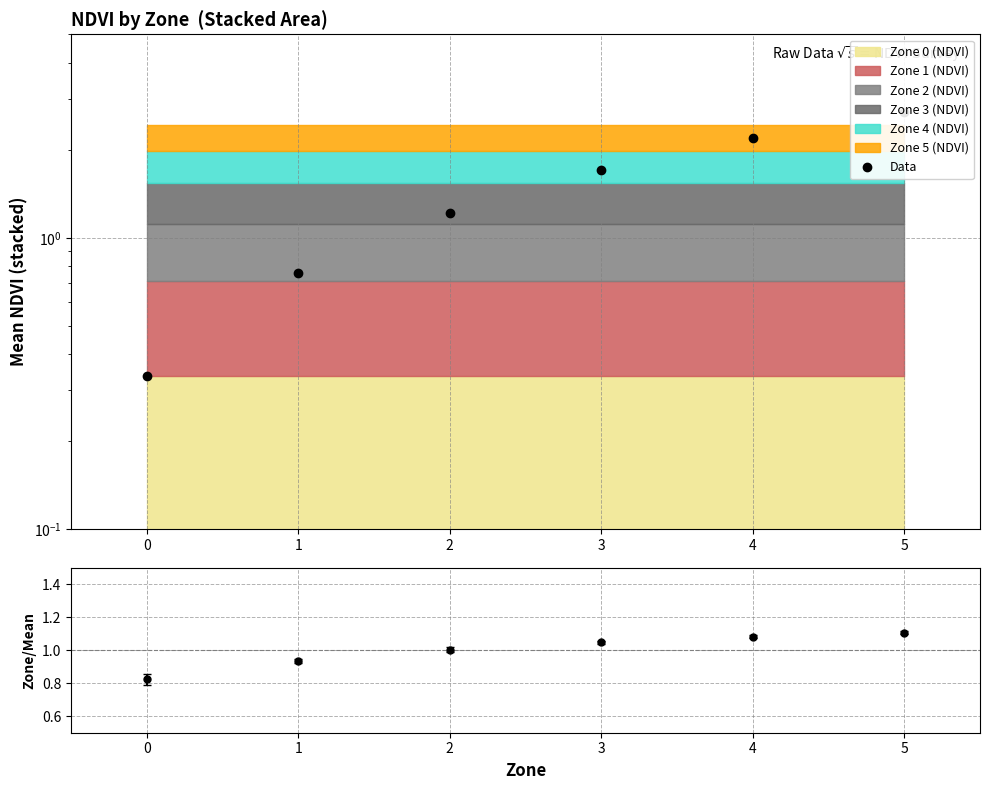

Which category has the highest value in the NDVI/Mean series?

5